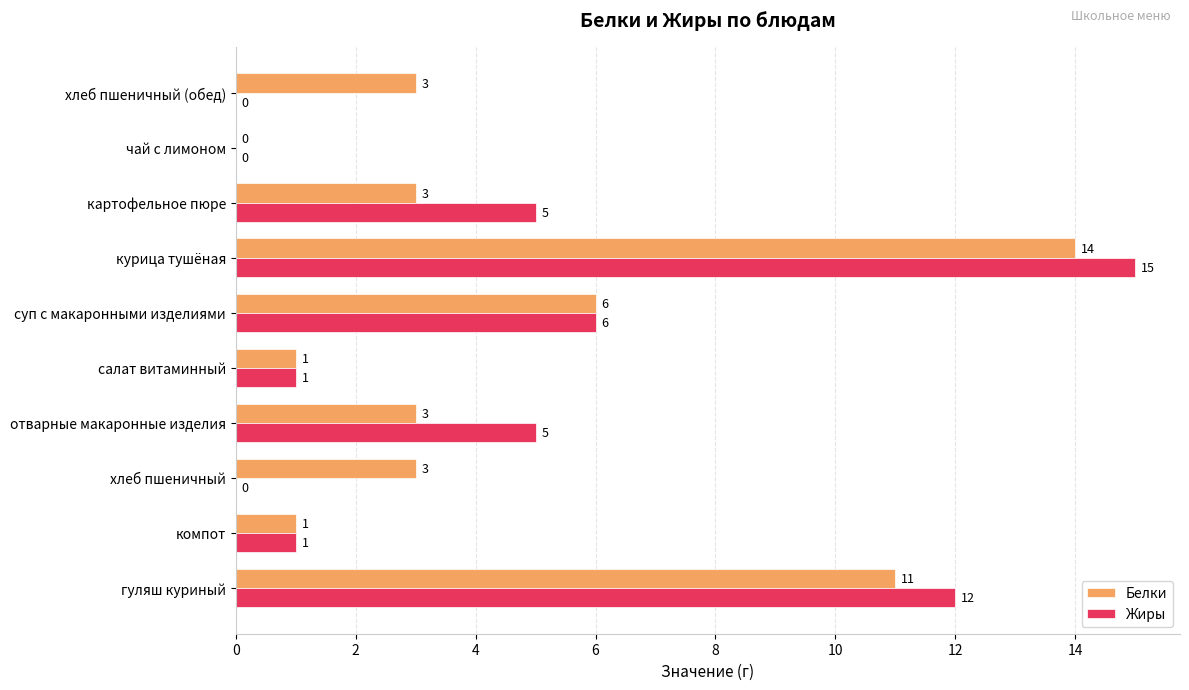

Where is Белки nearest to the value 7?

суп с макаронными изделиями